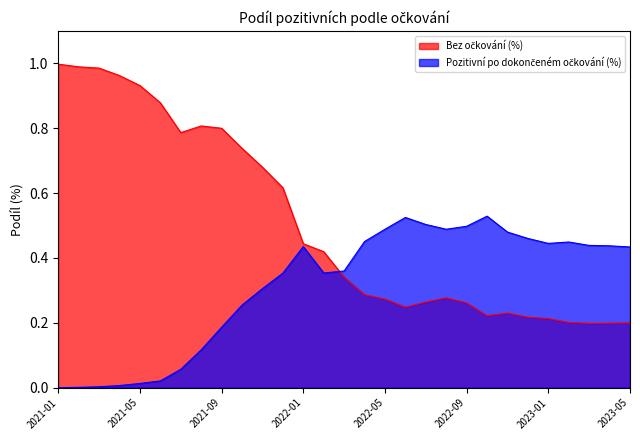

The value of Bez očkování (%) at 2022-09 is 0.3. True or false?

True